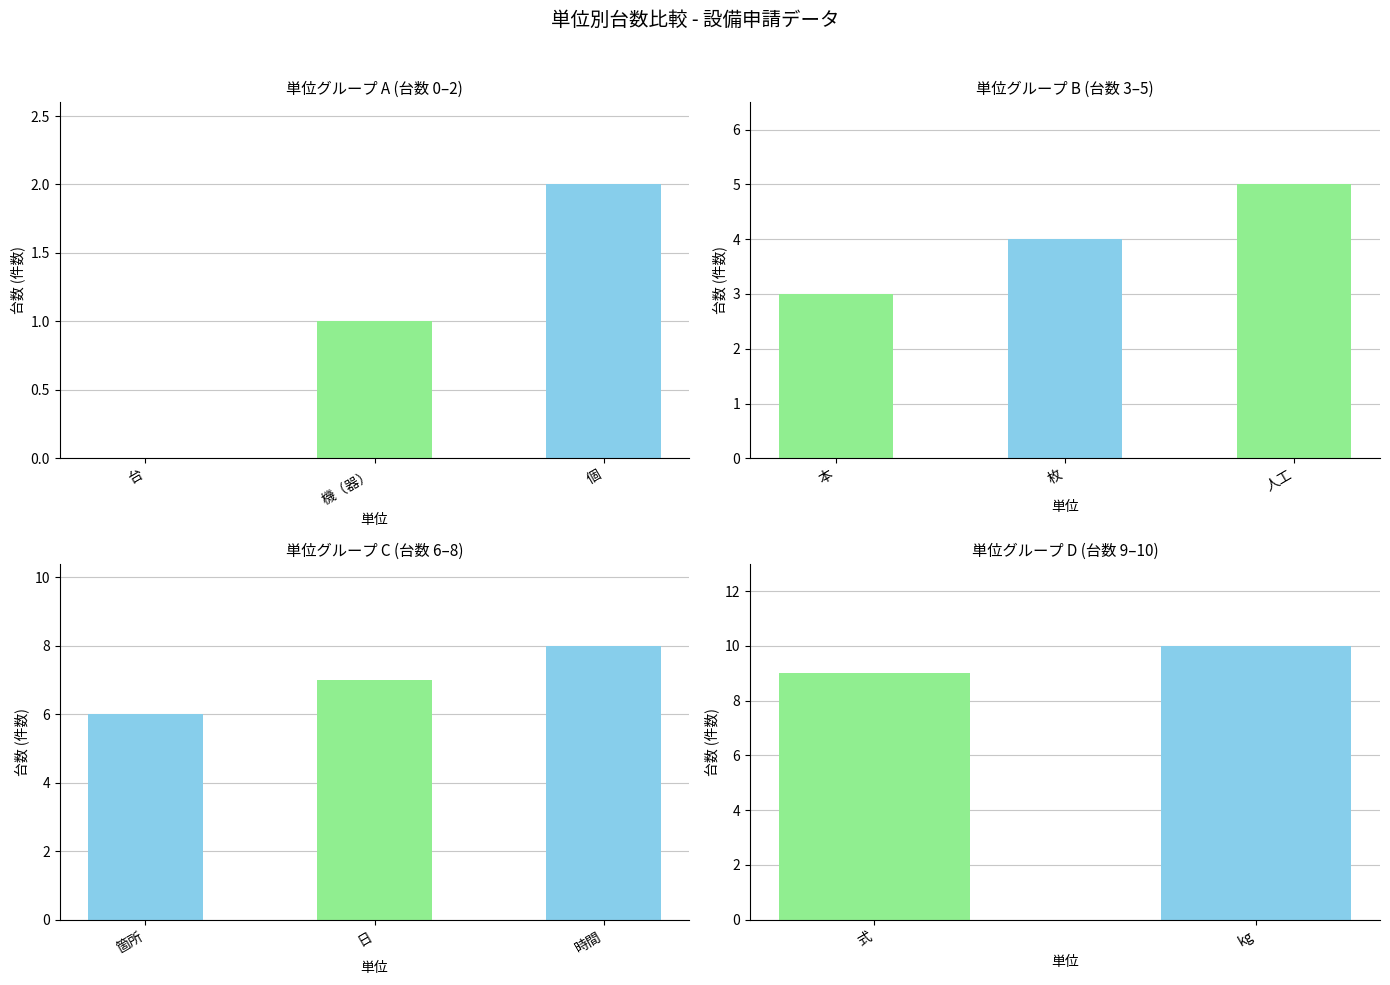

Reading right to left, extract all data points from this chart.

10	9	8	7	6	5	4	3	2	1	0